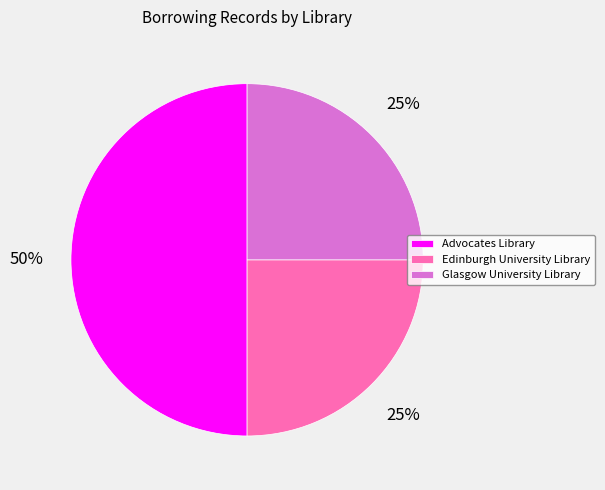

Does Glasgow University Library account for over 50% of the chart?

No